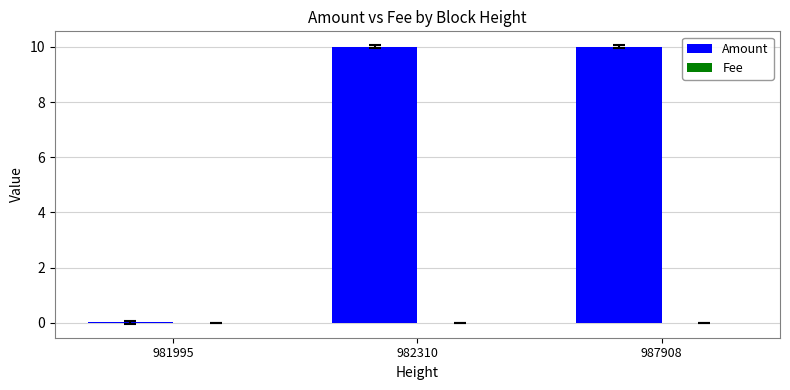

Between 981995 and 982310, which series saw the biggest shift?

Amount